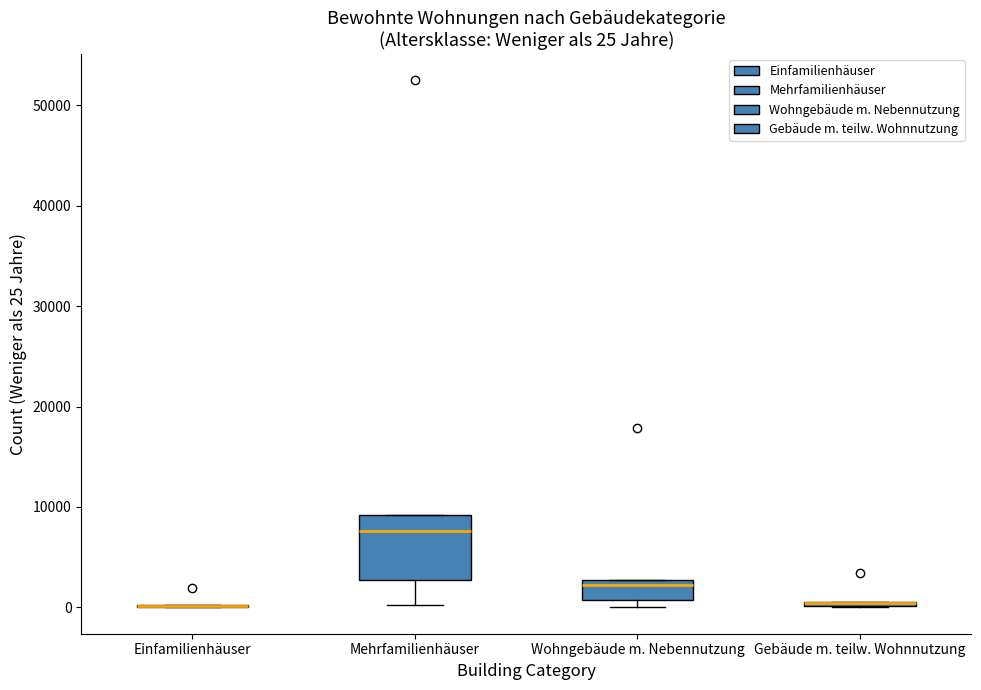

Which box is the tallest, from its lower edge to its upper edge?

Mehrfamilienhäuser